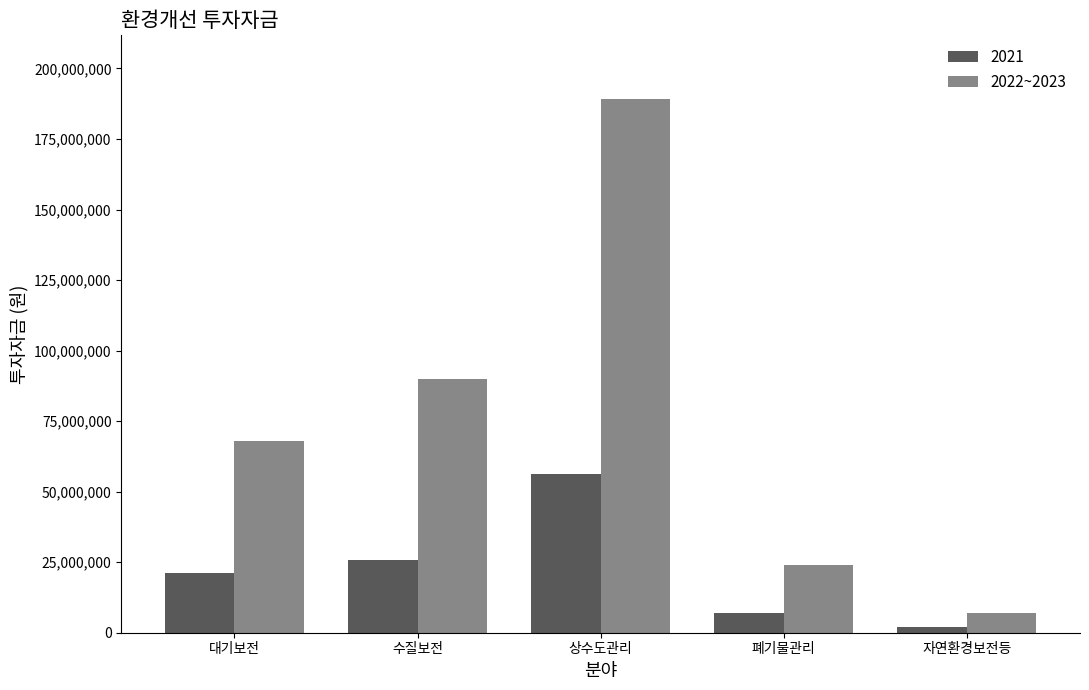

Reading right to left, transcribe all the data shown in this chart.

2021: 자연환경보전등=2078000	폐기물관리=7134000	상수도관리=56320000	수질보전=25762000	대기보전=21234000
2022~2023: 자연환경보전등=7123000	폐기물관리=23877000	상수도관리=189056000	수질보전=89980000	대기보전=67812000